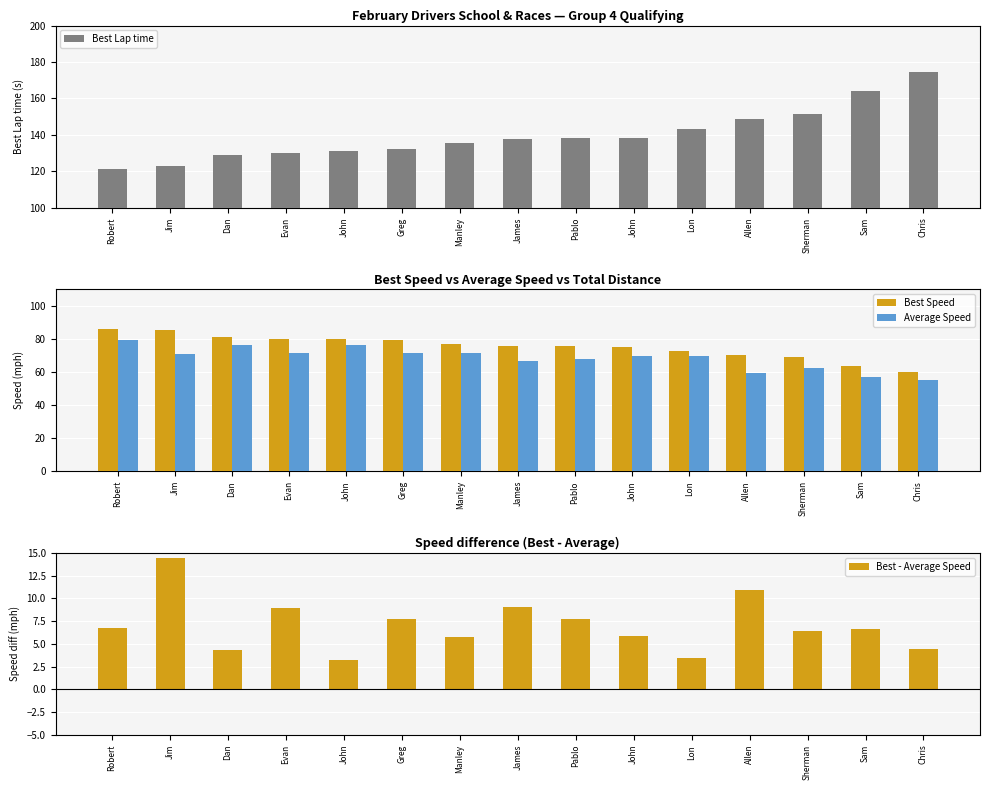

Reading left to right, extract all data points from this chart.

Best Lap time: Robert=121.4	Jim=122.7	Dan=129.1	Evan=130.1	John=130.9	Greg=132.0	Manley=135.5	James=137.9	Pablo=138.0	John=138.5	Lon=143.1	Allen=148.9	Sherman=151.3	Sam=163.8	Chris=174.7
Best Speed: Robert=86.0	Jim=85.1	Dan=80.9	Evan=80.2	John=79.8	Greg=79.1	Manley=77.0	James=75.7	Pablo=75.6	John=75.4	Lon=73.0	Allen=70.1	Sherman=69.0	Sam=63.7	Chris=59.8
Average Speed: Robert=79.3	Jim=70.7	Dan=76.5	Evan=71.3	John=76.5	Greg=71.4	Manley=71.3	James=66.7	Pablo=67.9	John=69.5	Lon=69.5	Allen=59.2	Sherman=62.6	Sam=57.1	Chris=55.3
Best - Average Speed: Robert=6.7	Jim=14.4	Dan=4.4	Evan=8.9	John=3.3	Greg=7.7	Manley=5.7	James=9.0	Pablo=7.8	John=5.9	Lon=3.4	Allen=10.9	Sherman=6.4	Sam=6.6	Chris=4.5